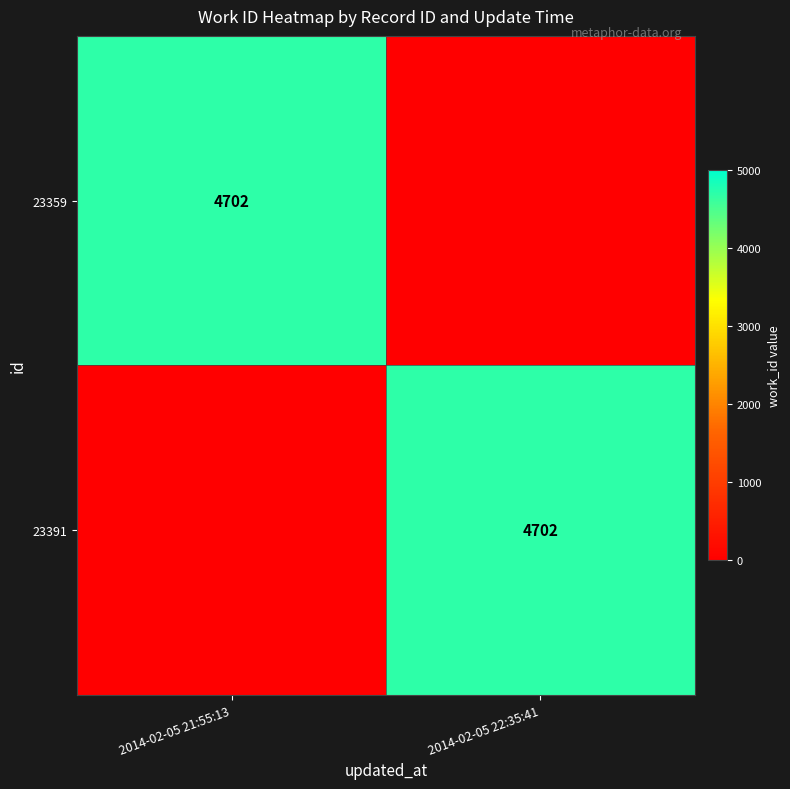

What is the difference between the highest and lowest values at 2014-02-05 22:35:41?

4702